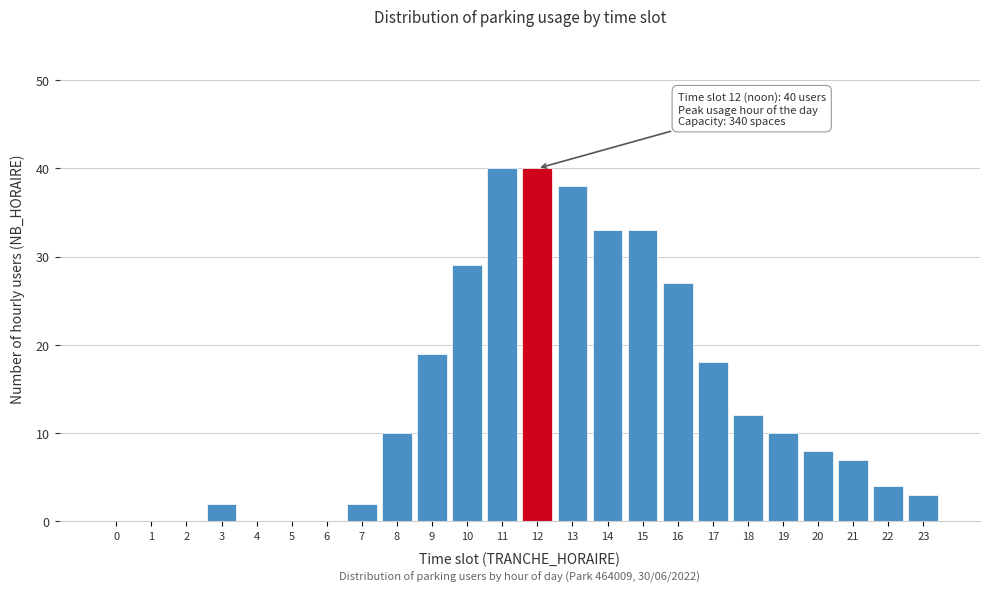

Reading left to right, extract all data points from this chart.

0=0	1=0	2=0	3=2	4=0	5=0	6=0	7=2	8=10	9=19	10=29	11=40	12=40	13=38	14=33	15=33	16=27	17=18	18=12	19=10	20=8	21=7	22=4	23=3